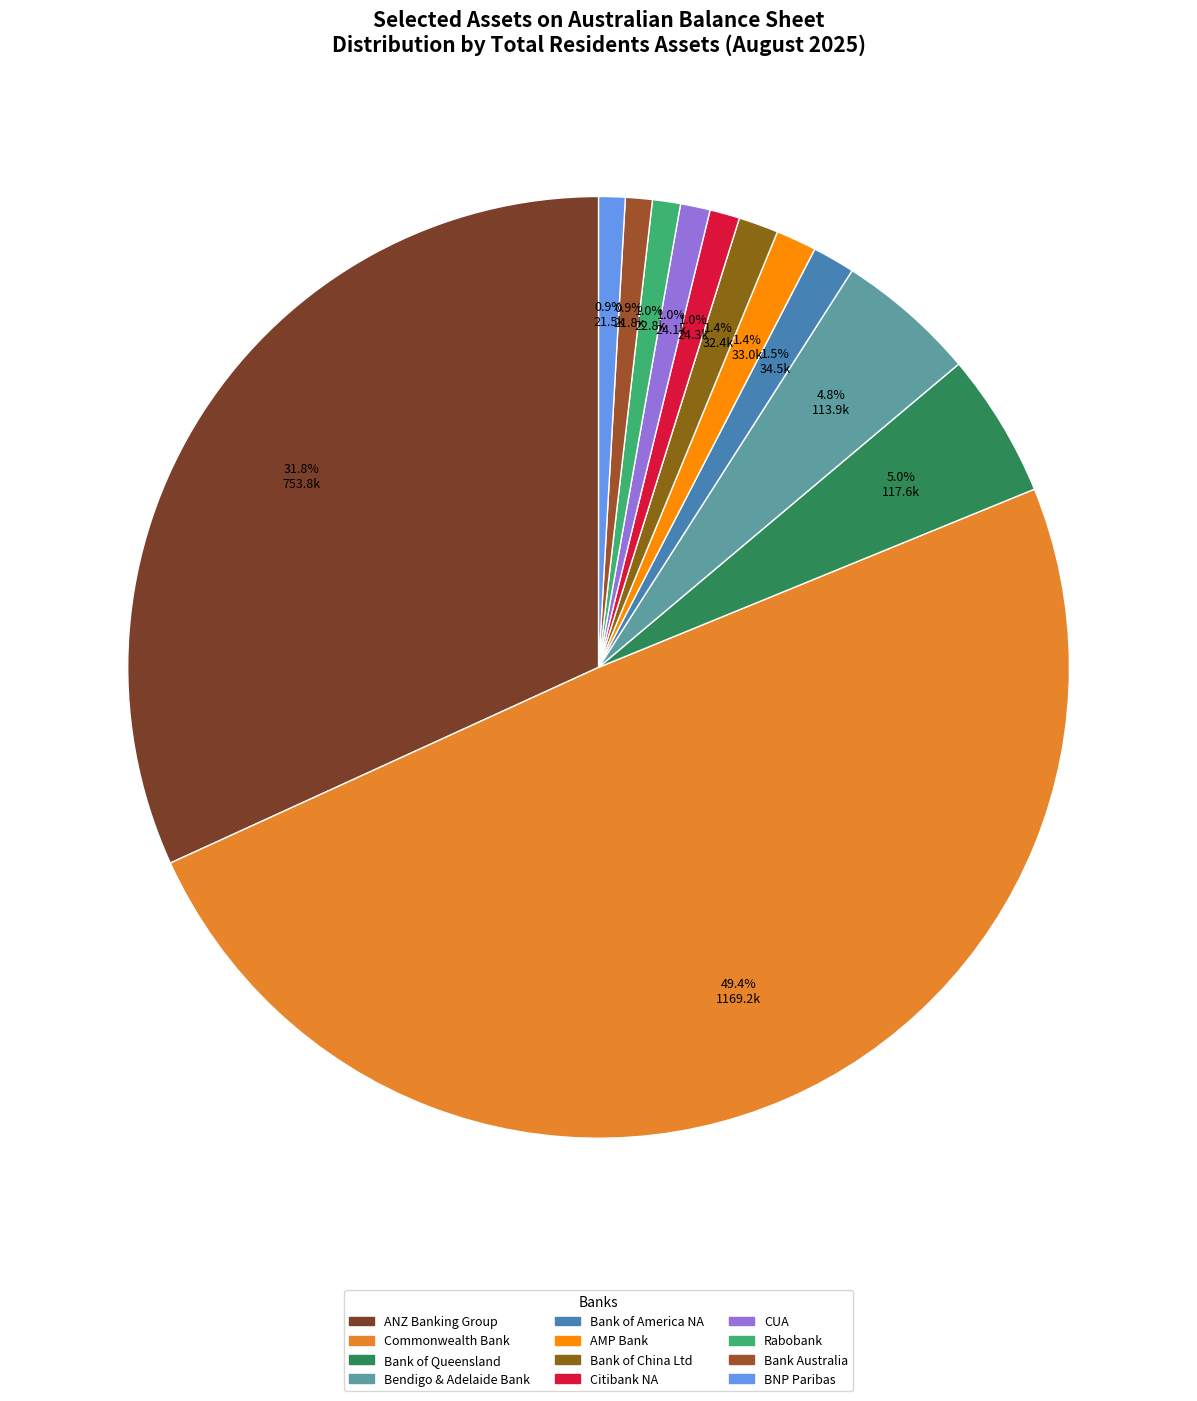

How many segments does this pie chart have?

12